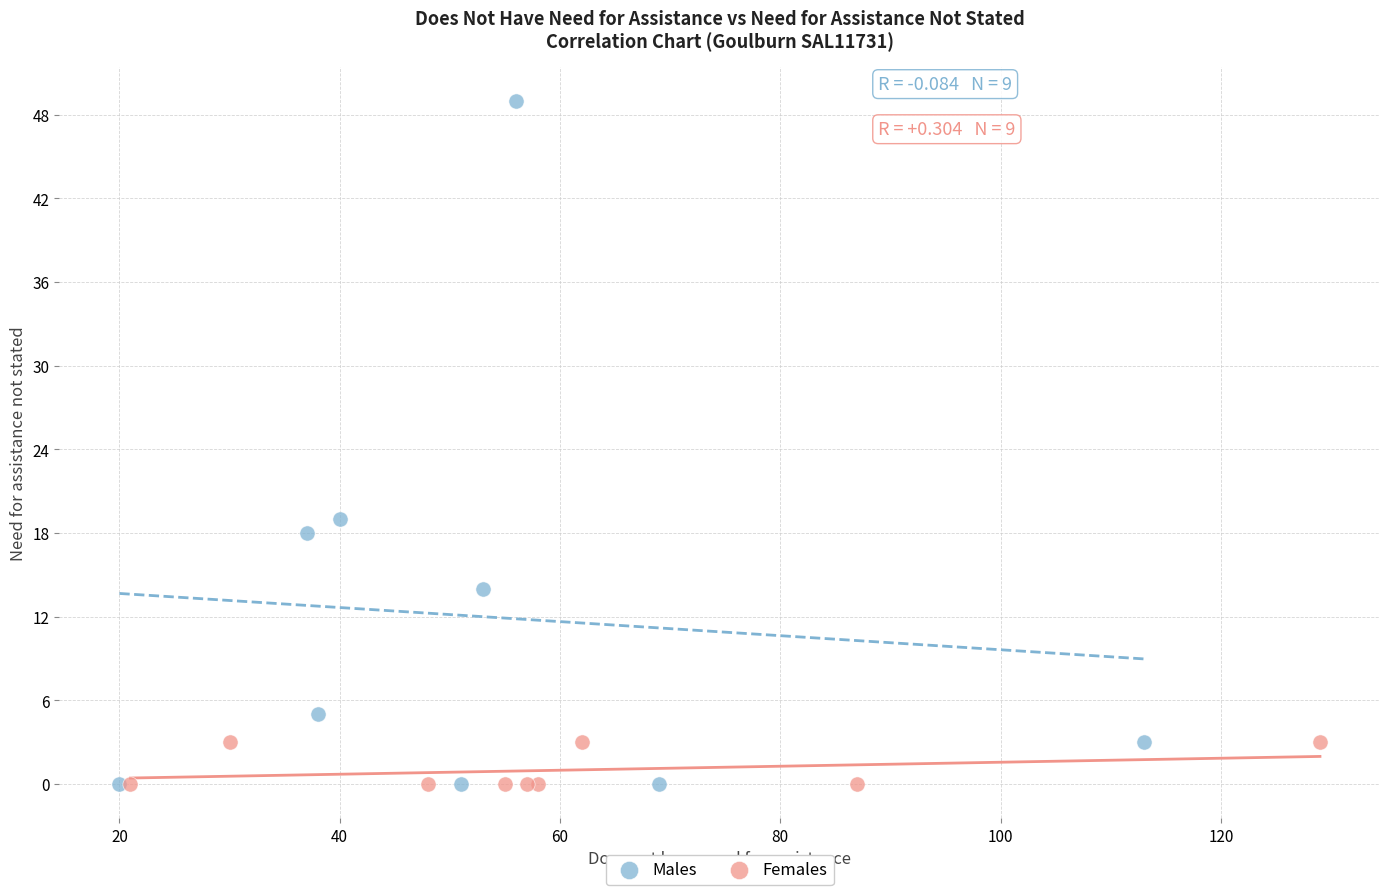

Which series has the largest Y range (max minus min)?

Males